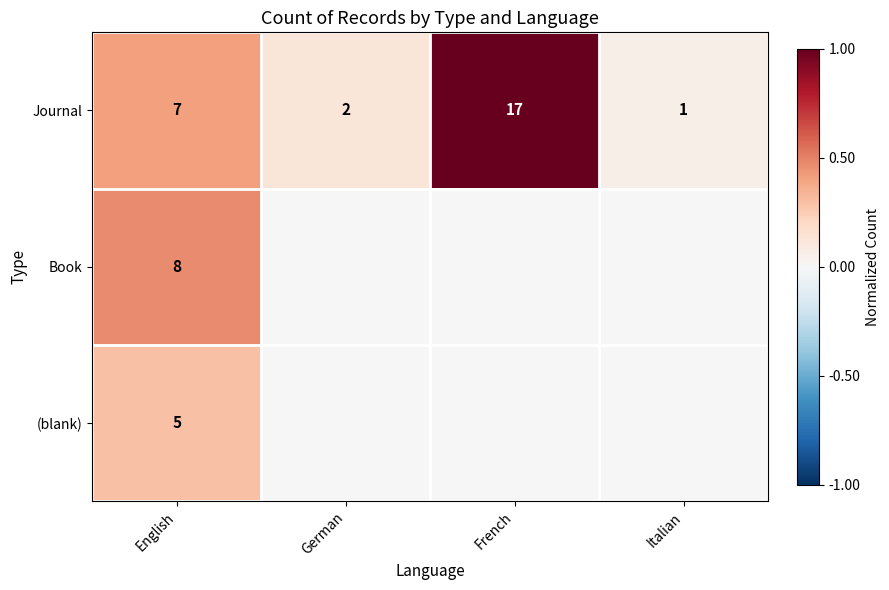

List the labels in order of Journal value, largest first.

French, English, German, Italian